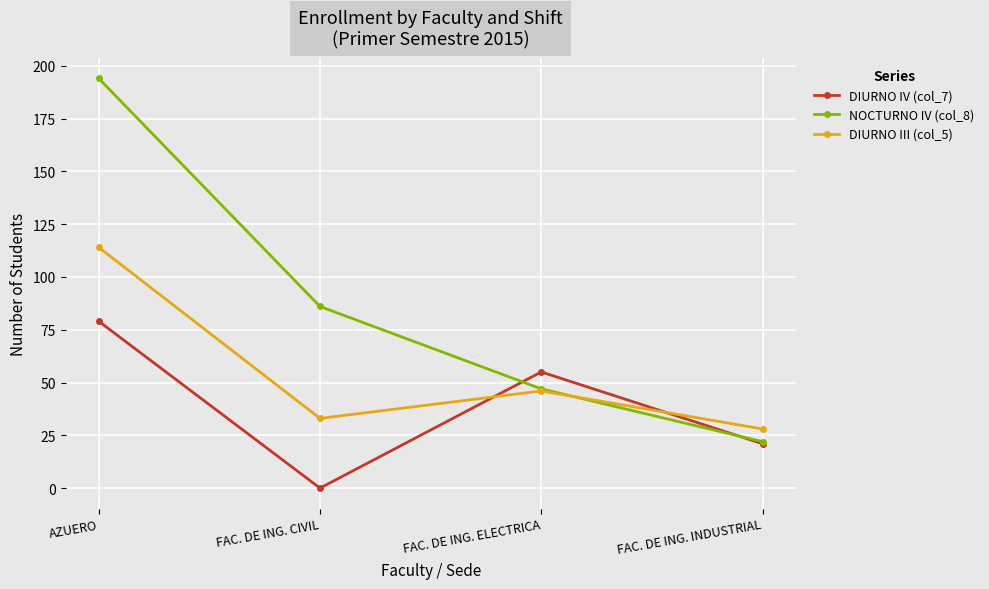

How many lines are shown in the chart?

3